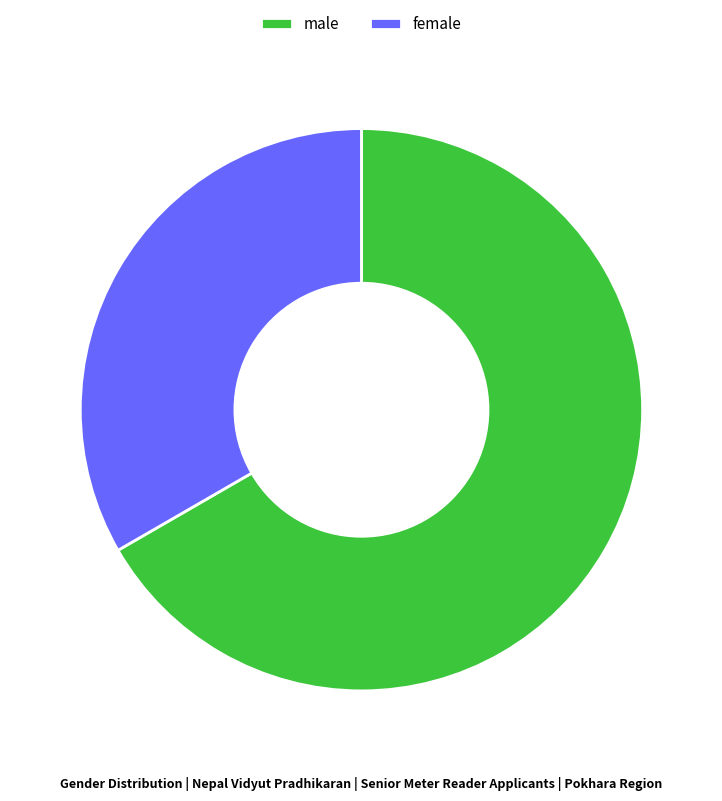

True or false: female accounts for 33% of the total.

True